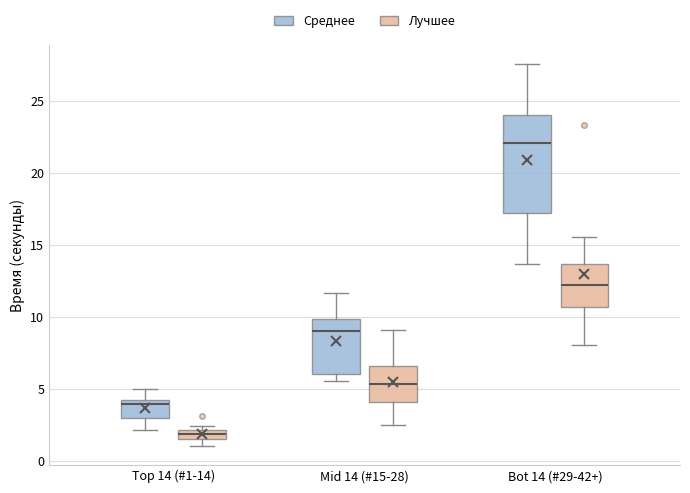

Which box is the tallest, from its lower edge to its upper edge?

Bot 14 (#29-42+) (Среднее)